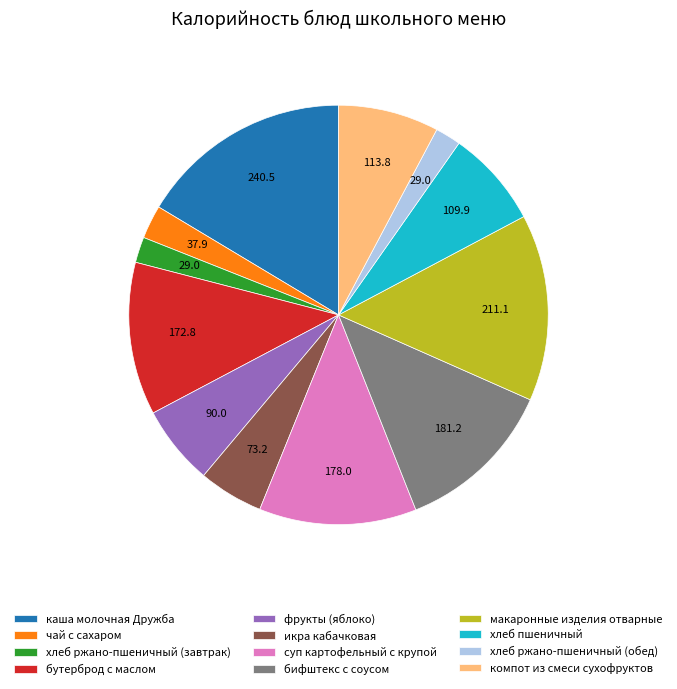

Is it true that хлеб пшеничный is 7% of the pie?

True